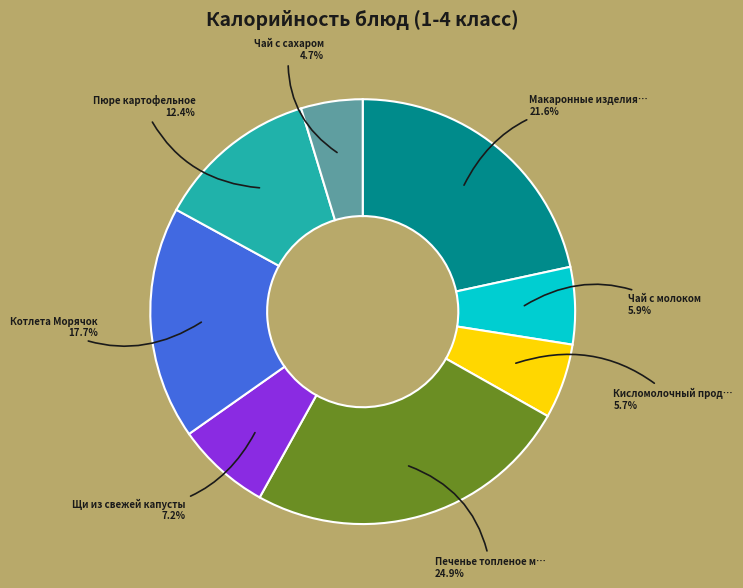

Is there a majority slice in this chart?

No